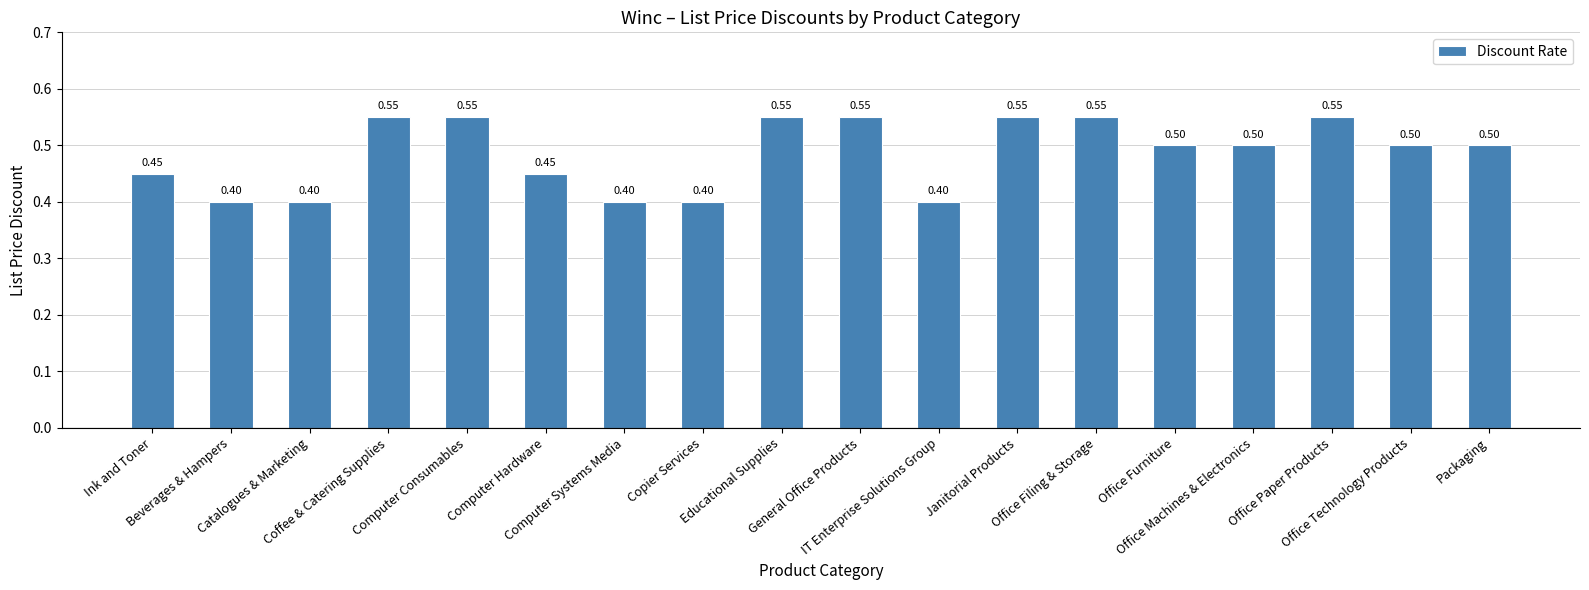

Are the bars horizontal?

No